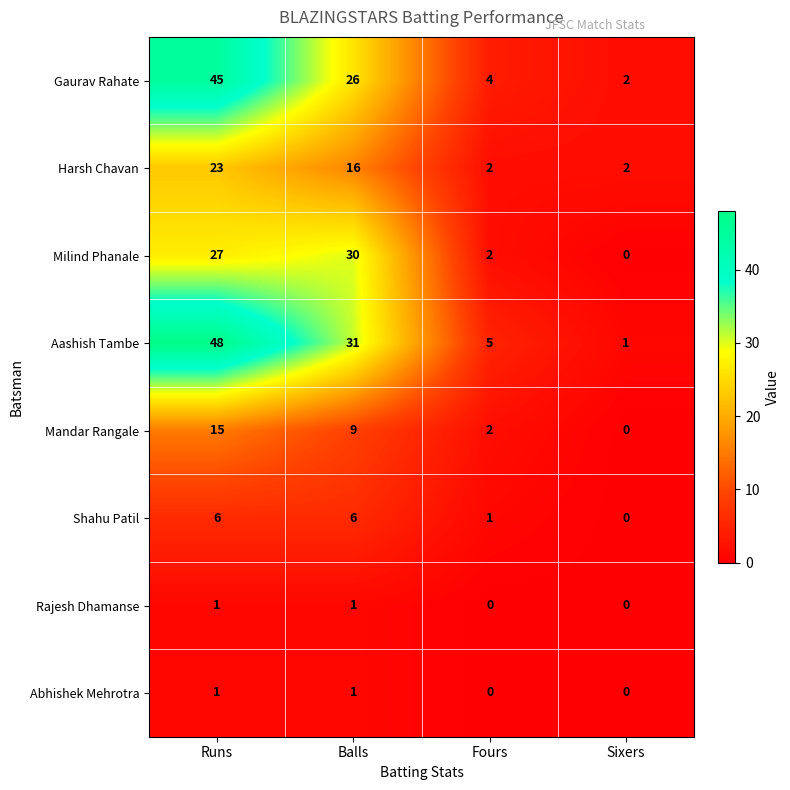

Which category has the highest value in the Milind Phanale series?

Balls